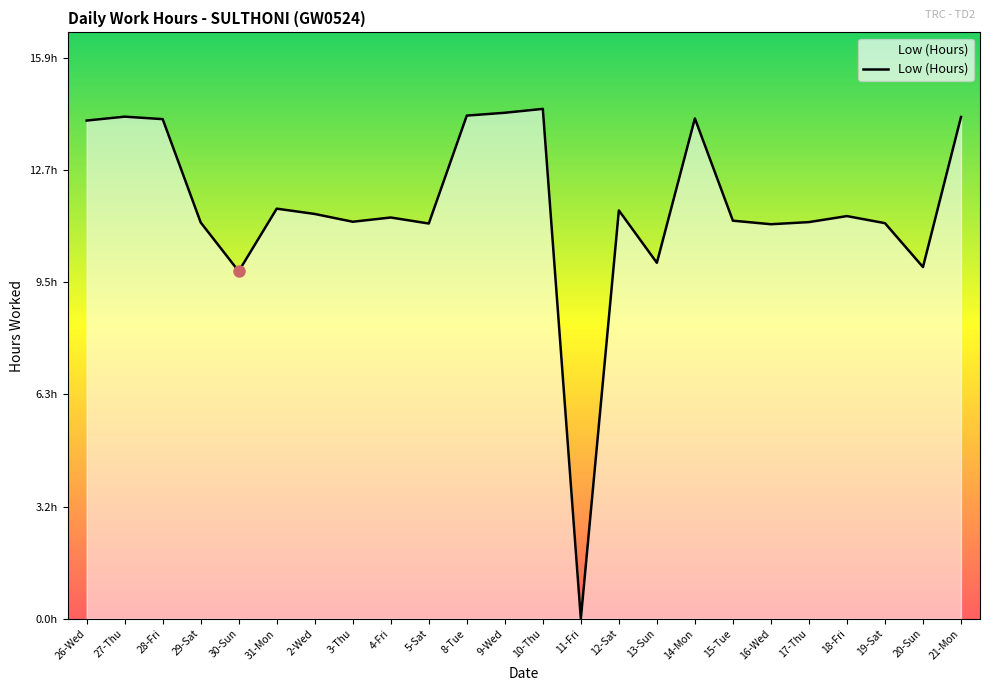

Does the chart have visible grid lines?

No